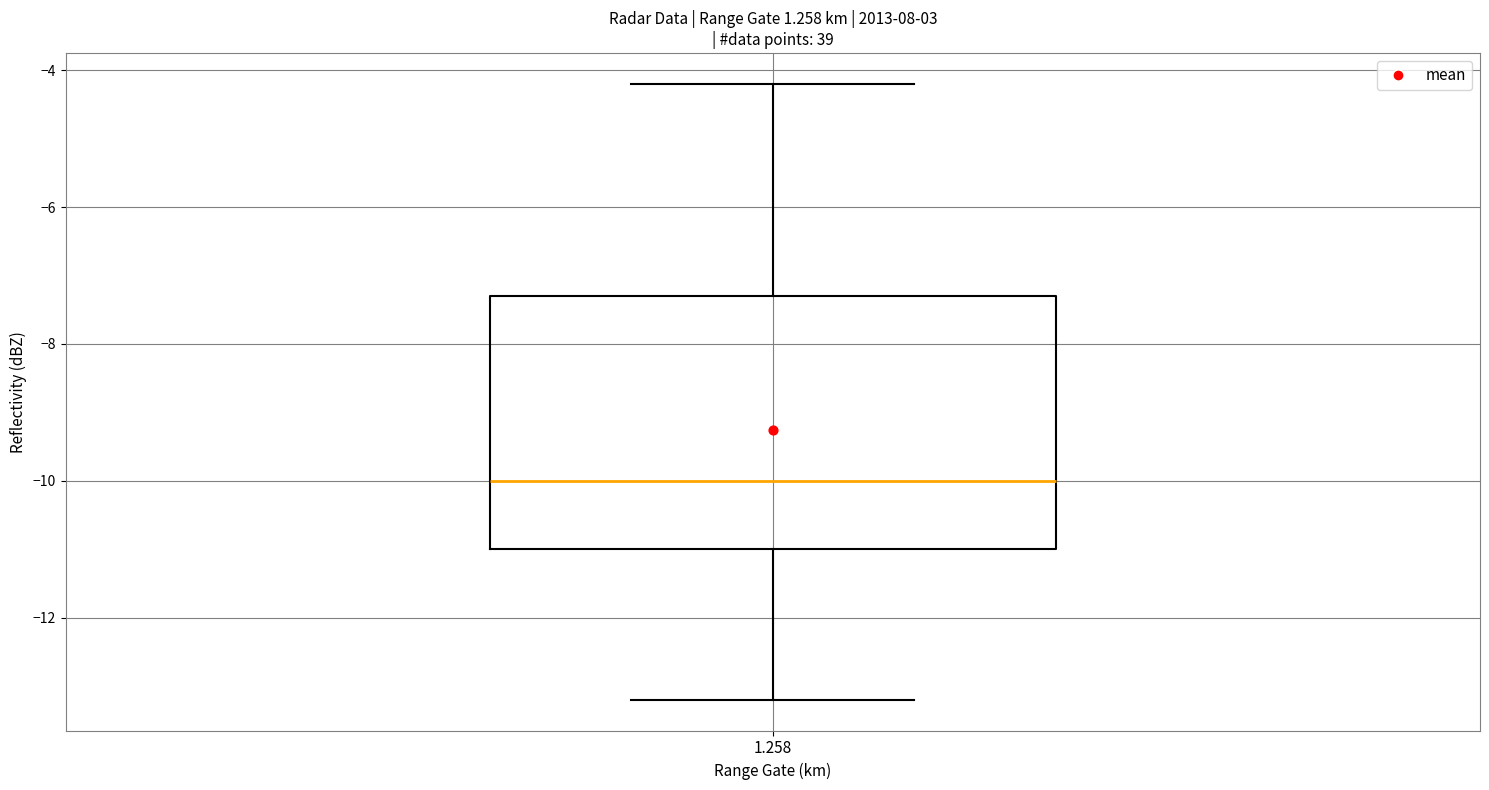

Transcribe this box plot: give where the median line is, the range the box spans, and where the two whiskers end, as read against the y-axis. The values are not printed on the chart, so give them approximately, as read against the axis.

median -10.0, box -11.0 to -7.2, whiskers -13.2 to -4.2